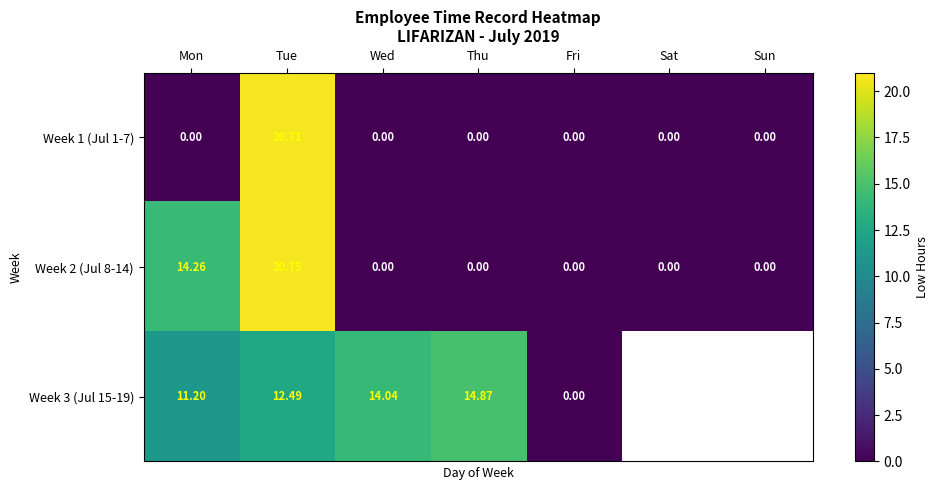

At which label does Week 2 (Jul 8-14) reach its peak?

Tue